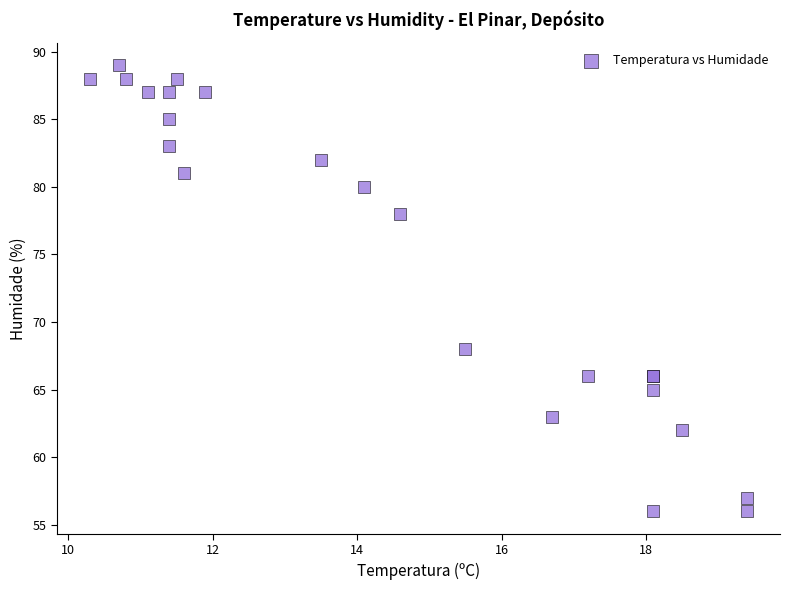

What Y value in the scatter plot is closest to 72?

68